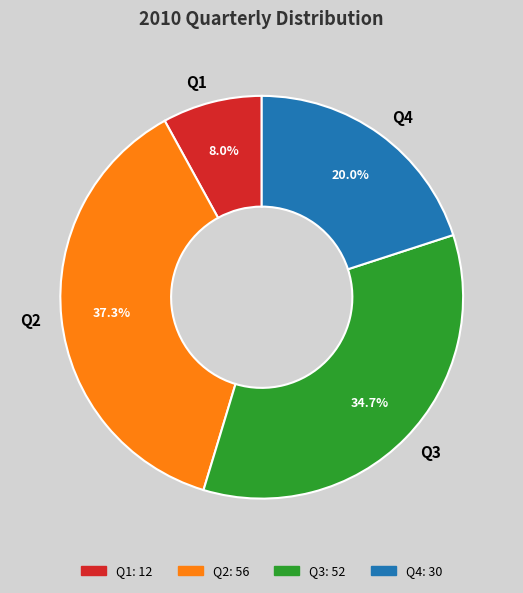

What is the ratio of the value at Q1 to the value at Q3?

0.2